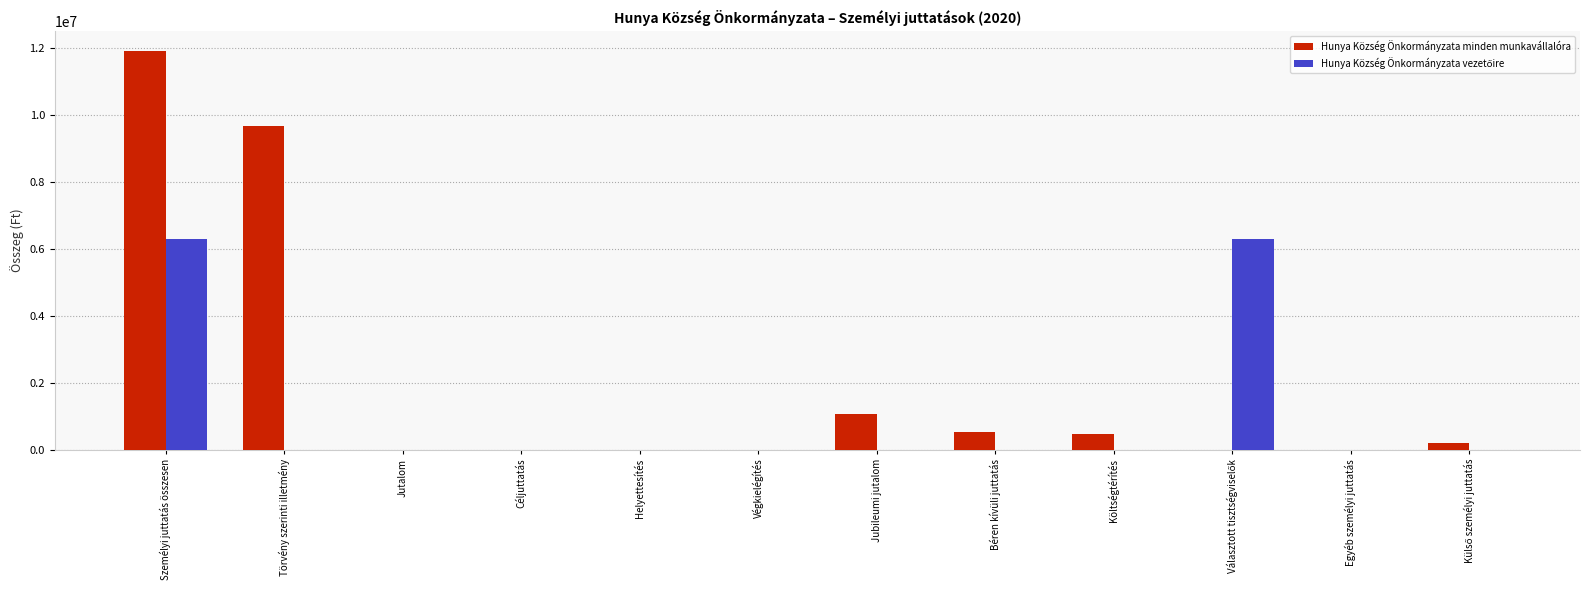

At which category is the sum across all series the highest?

Személyi juttatás összesen